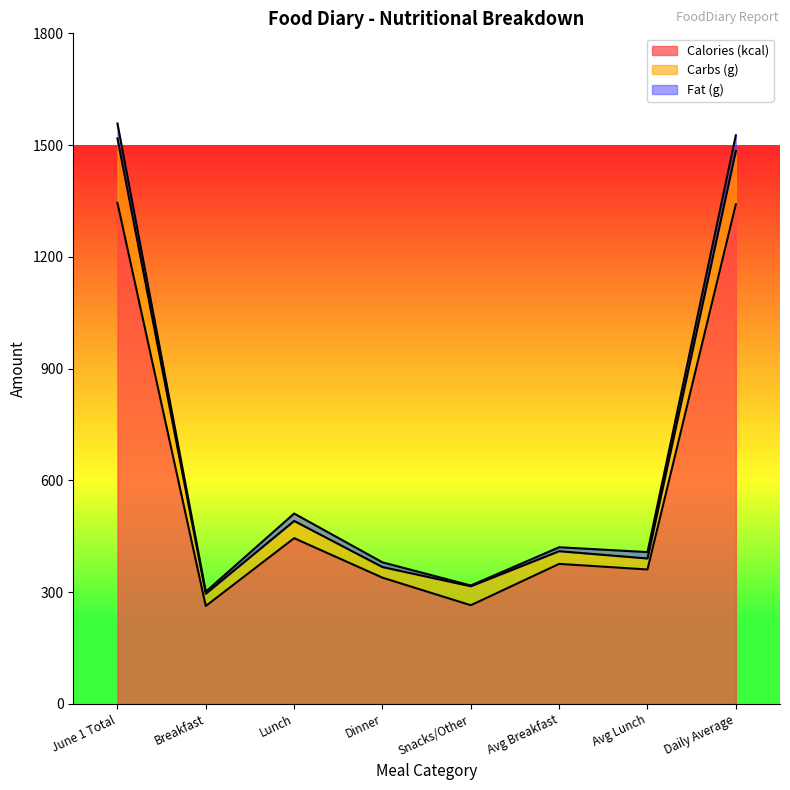

True or false: Fat (g) and Calories (kcal) cross at least once.

False